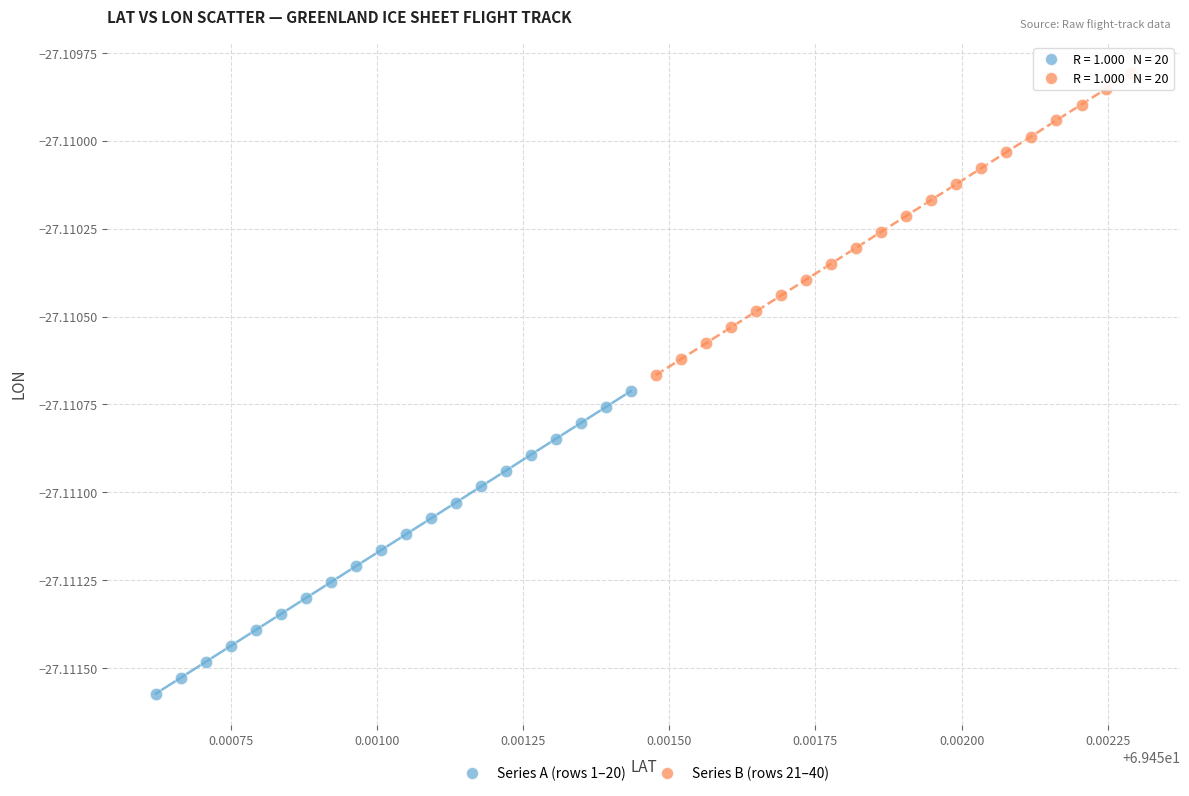

Which series has the widest spread of Y values?

Series A (rows 1–20)